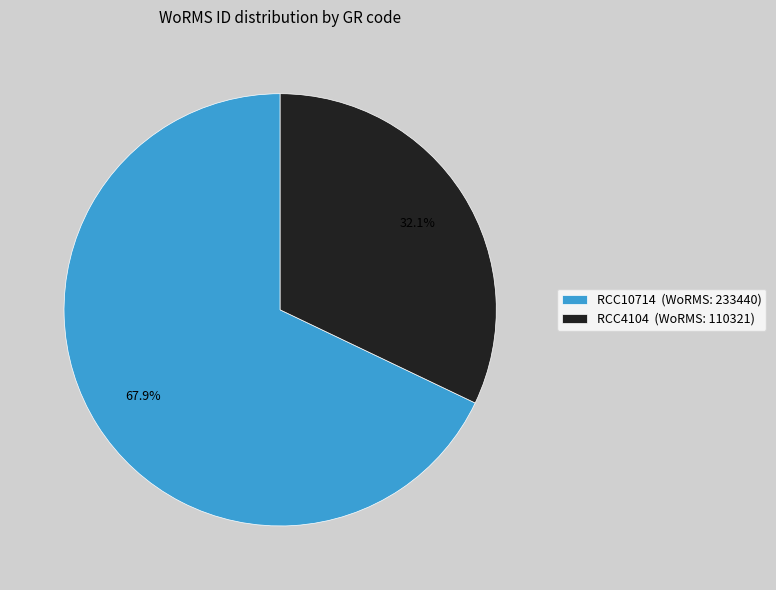

To the nearest percent, what is the difference between the RCC10714 and RCC4104 slice percentages?

36%